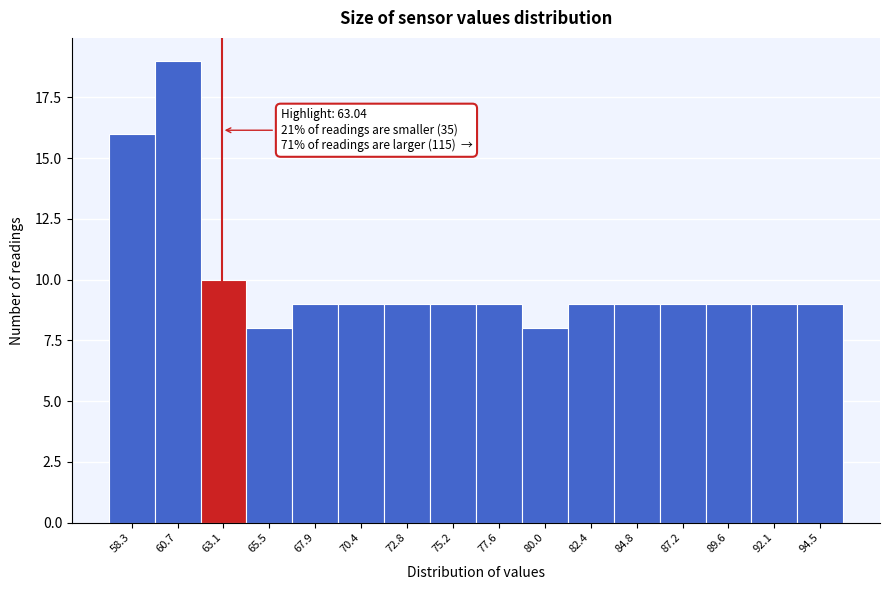

Over which range of the x-axis is the bar tallest?

59.5 to 62.0